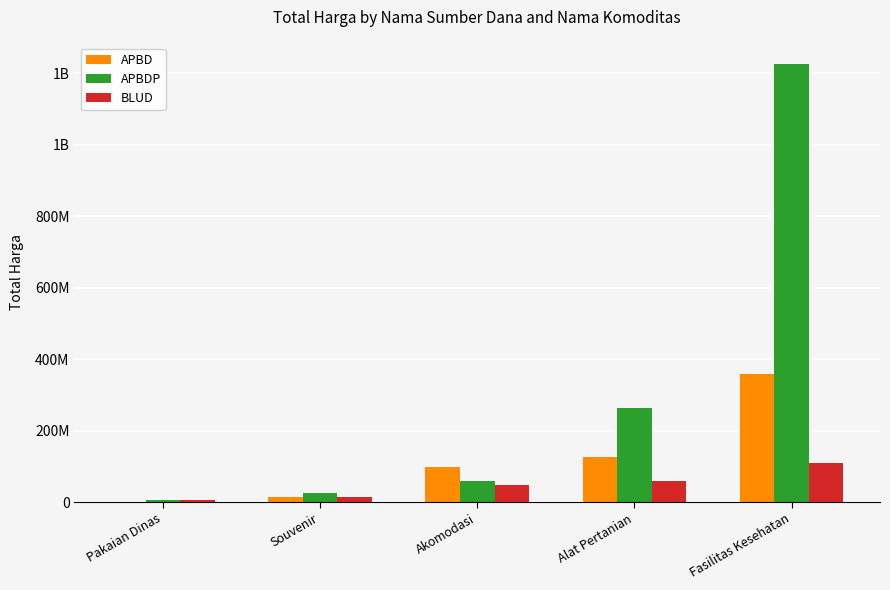

The value of BLUD at Pakaian Dinas is 10471757. True or false?

False